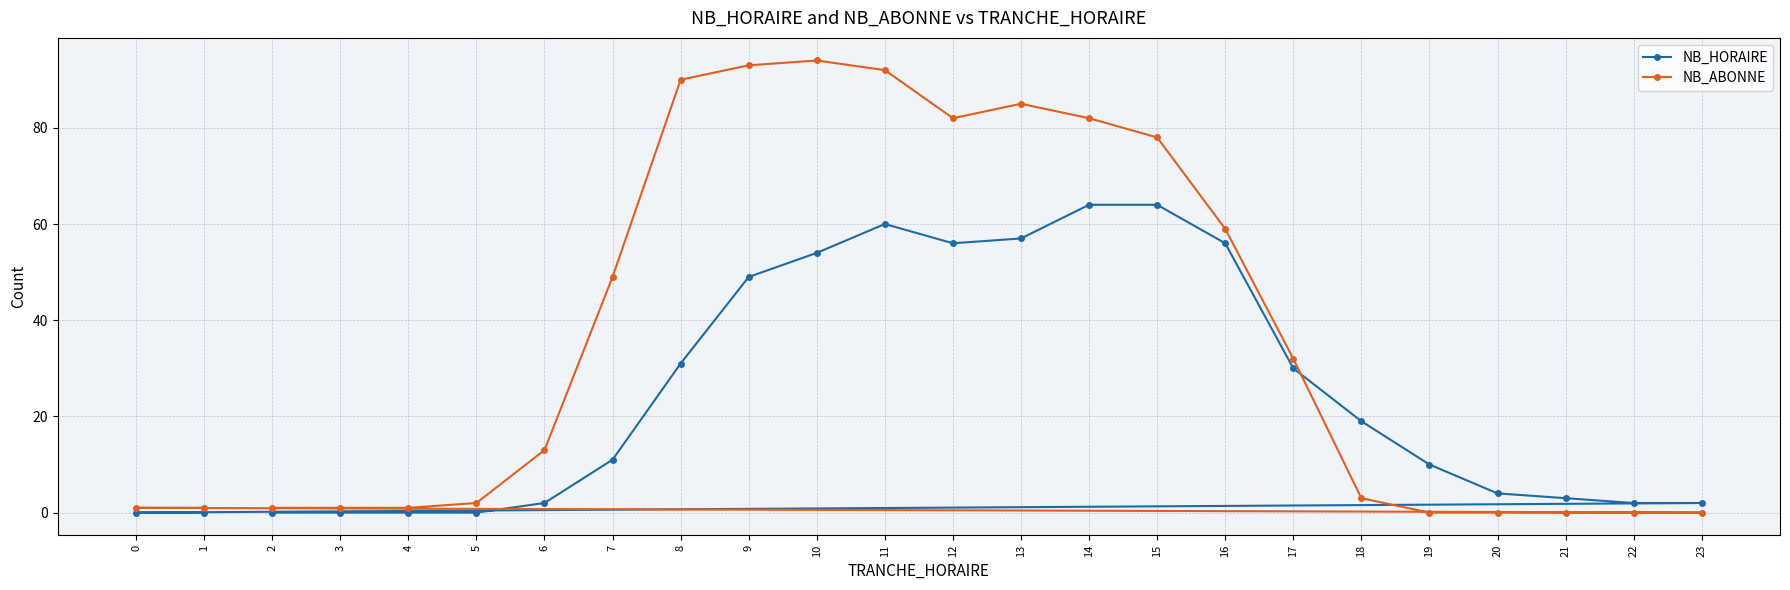

Which series changed the most between 14 and 15?

NB_ABONNE